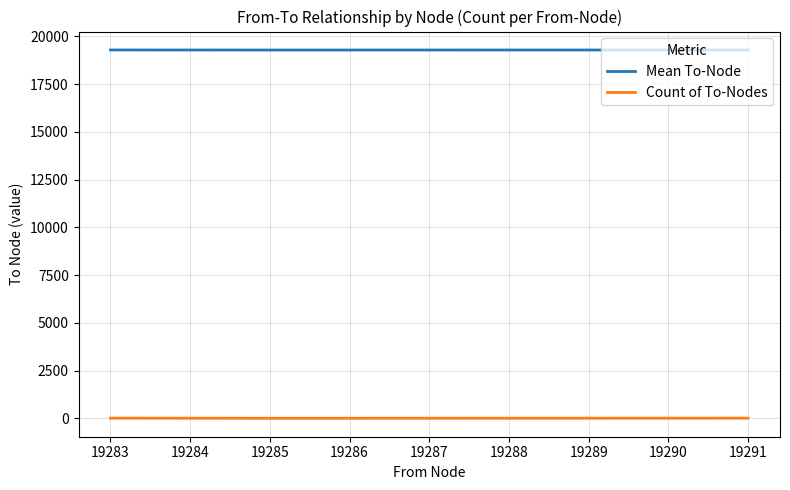

Is the value of Count of To-Nodes at 19287 greater than the value of Mean To-Node at 19289?

No